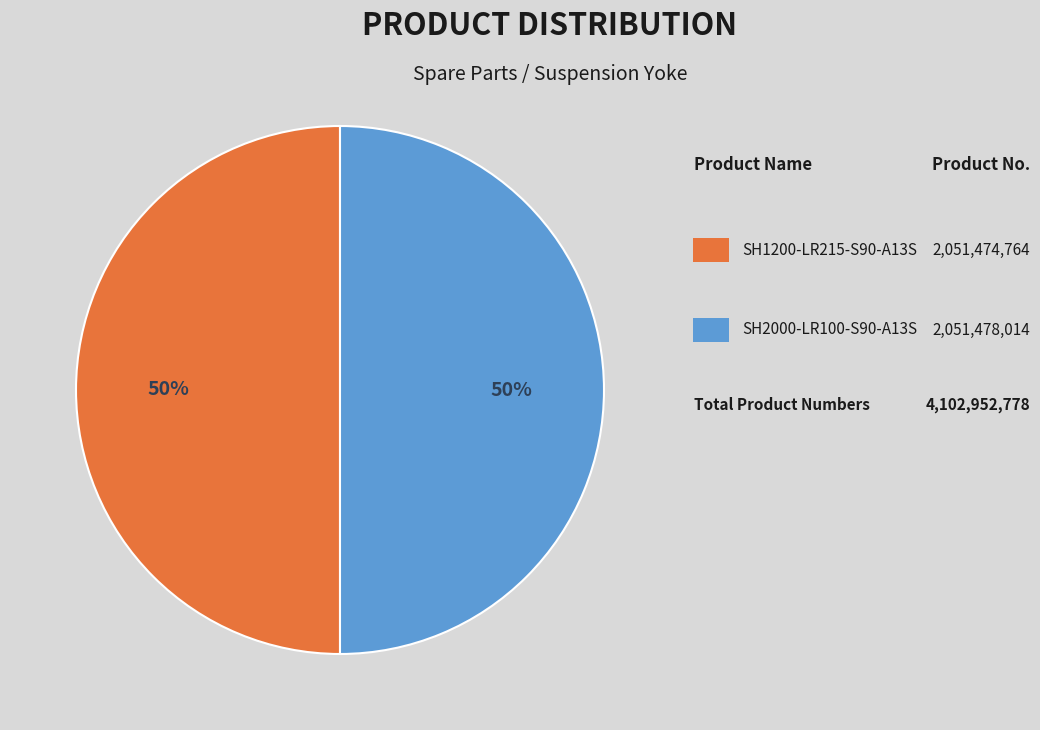

To the nearest percent, what is the average slice percentage?

50%